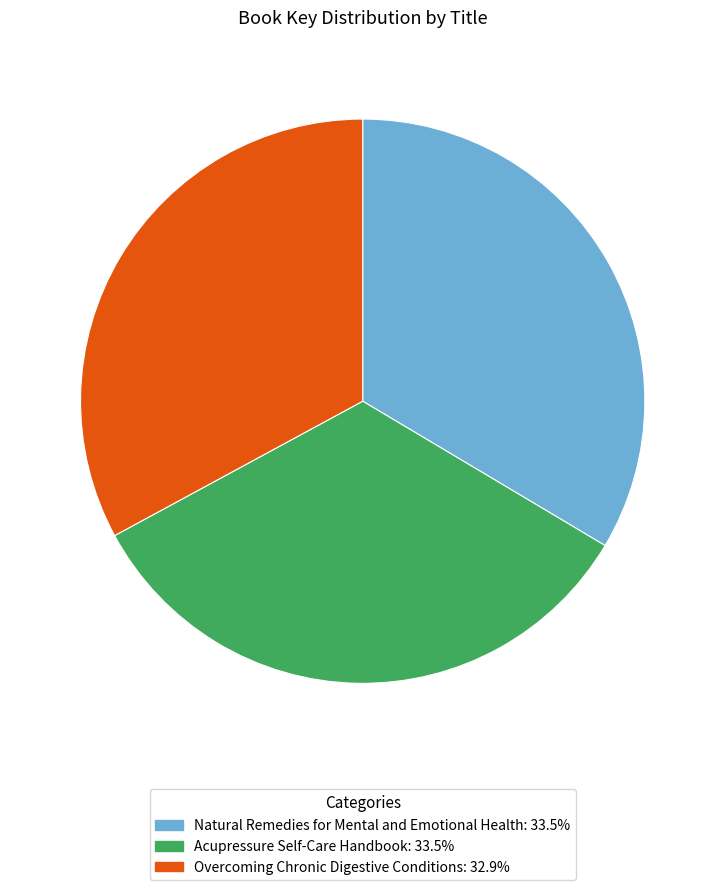

Is the sum of Acupressure Self-Care Handbook and Natural Remedies for Mental and Emotional Health greater than half?

Yes